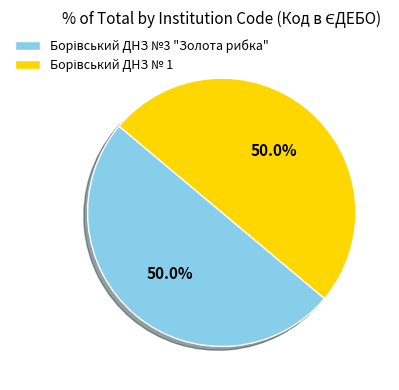

Which slice is the smallest?

Борівський ДНЗ № 1